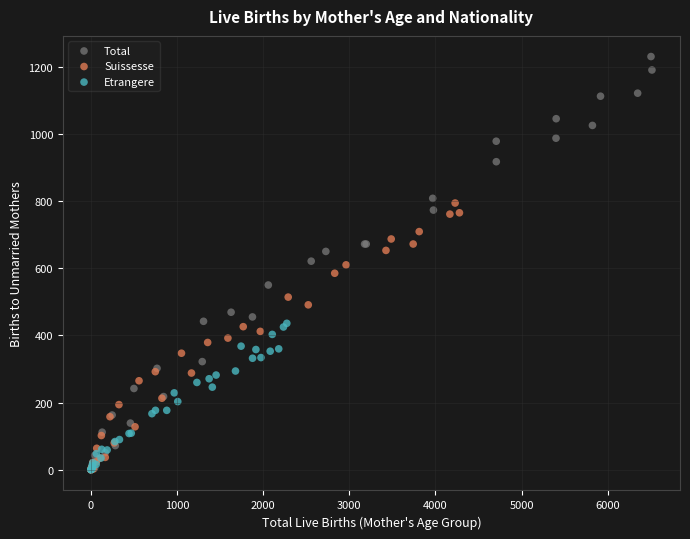

Which series contains the highest Y value?

Total